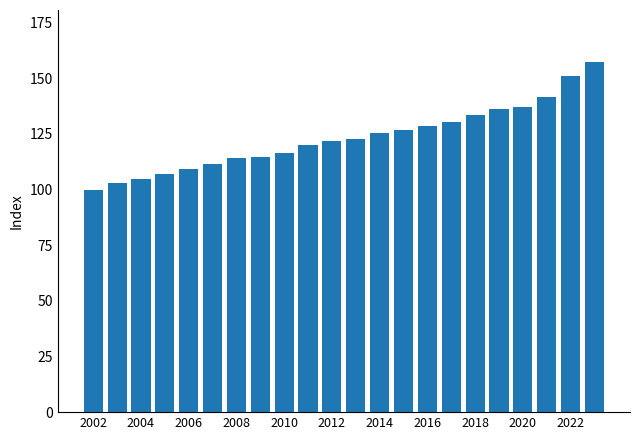

What is the greatest value displayed?

157.1